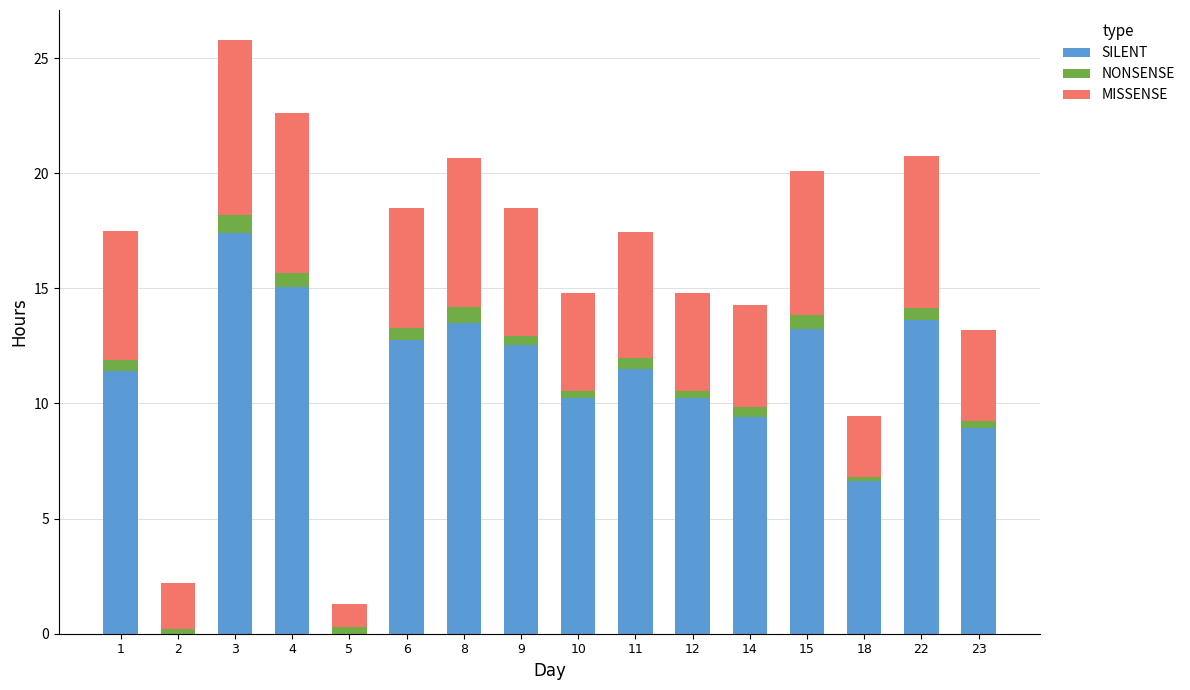

What is the maximum value for SILENT?

17.4